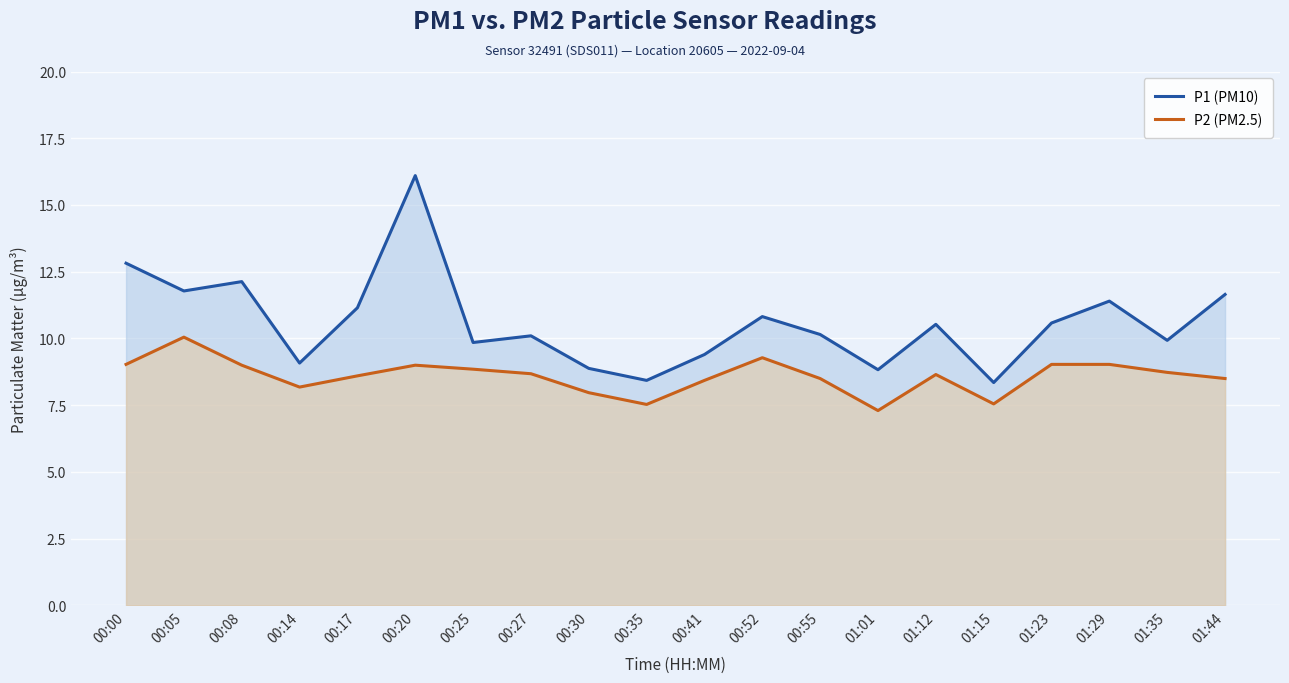

True or false: P2 (PM2.5) and P1 (PM10) intersect in this chart.

False